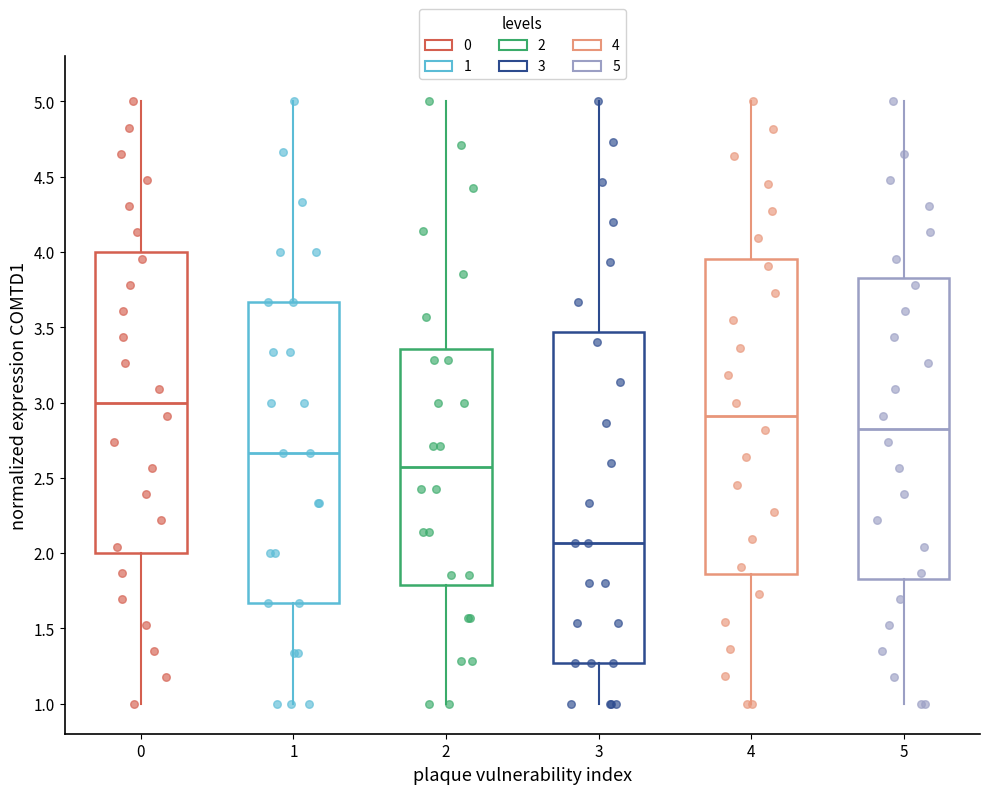

Comparing the boxes themselves (not the whiskers), which one is the tallest?

3